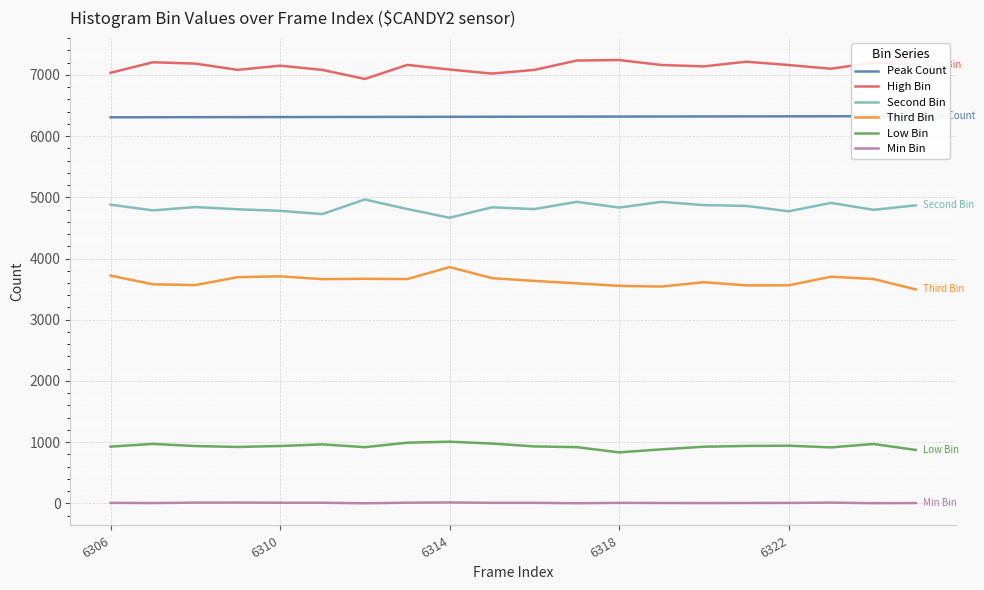

What is the maximum value for Low Bin?

1008